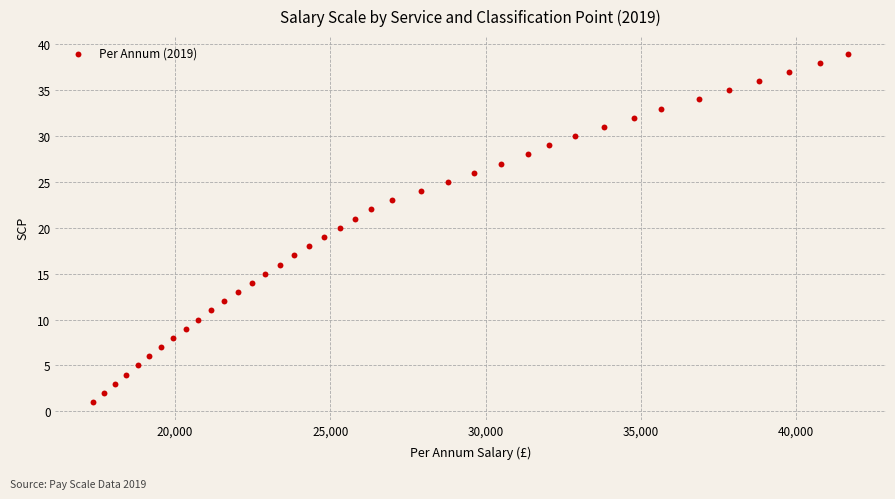

What is the range of Y values (max minus min)?

38